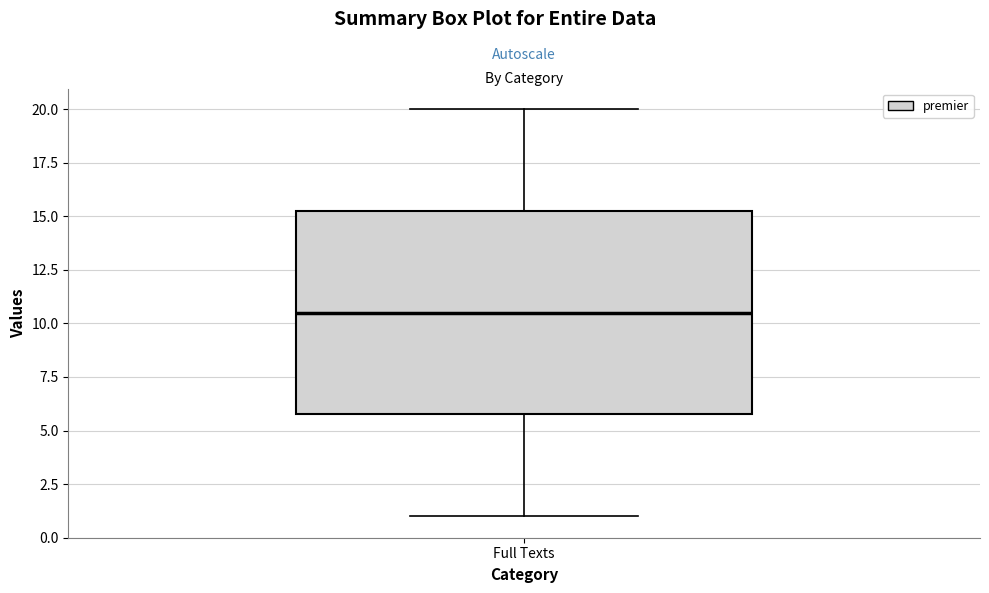

Where does the upper whisker of the box for Full Texts end on the y-axis? The values are not printed on the chart, so give them approximately, as read against the axis.

20.0